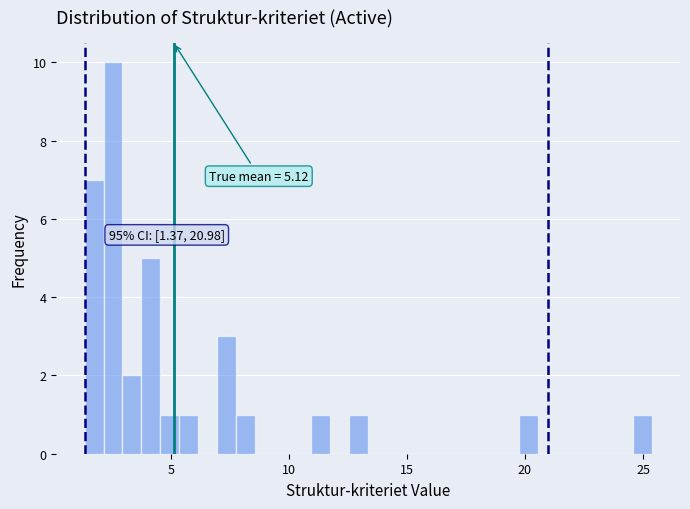

Around what value on the x-axis is the tallest bar? Give the approximate position of its centre, as read against the axis.

2.5